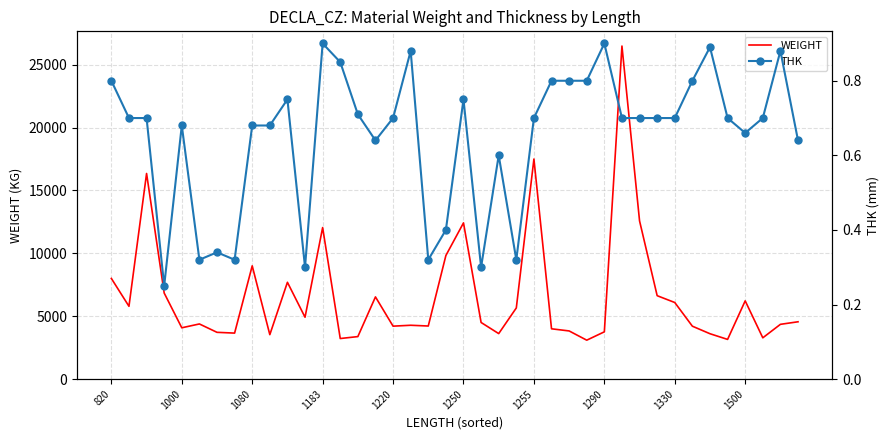

What is the lowest value of the WEIGHT series?

3095